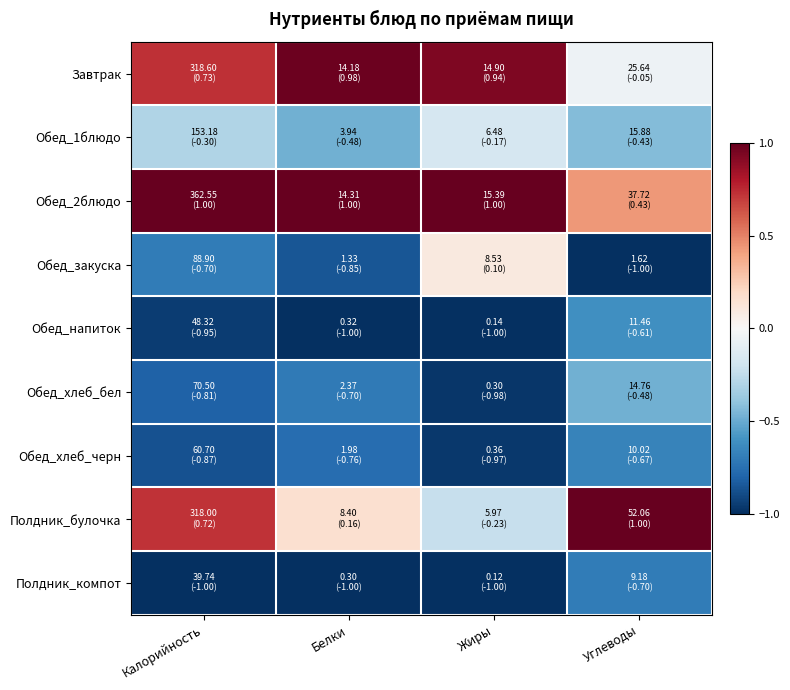

List the series in order of their peak value, lowest first.

Полдник_компот, Обед_хлеб_черн, Обед_напиток, Обед_хлеб_бел, Обед_1блюдо, Обед_закуска, Завтрак, Обед_2блюдо, Полдник_булочка